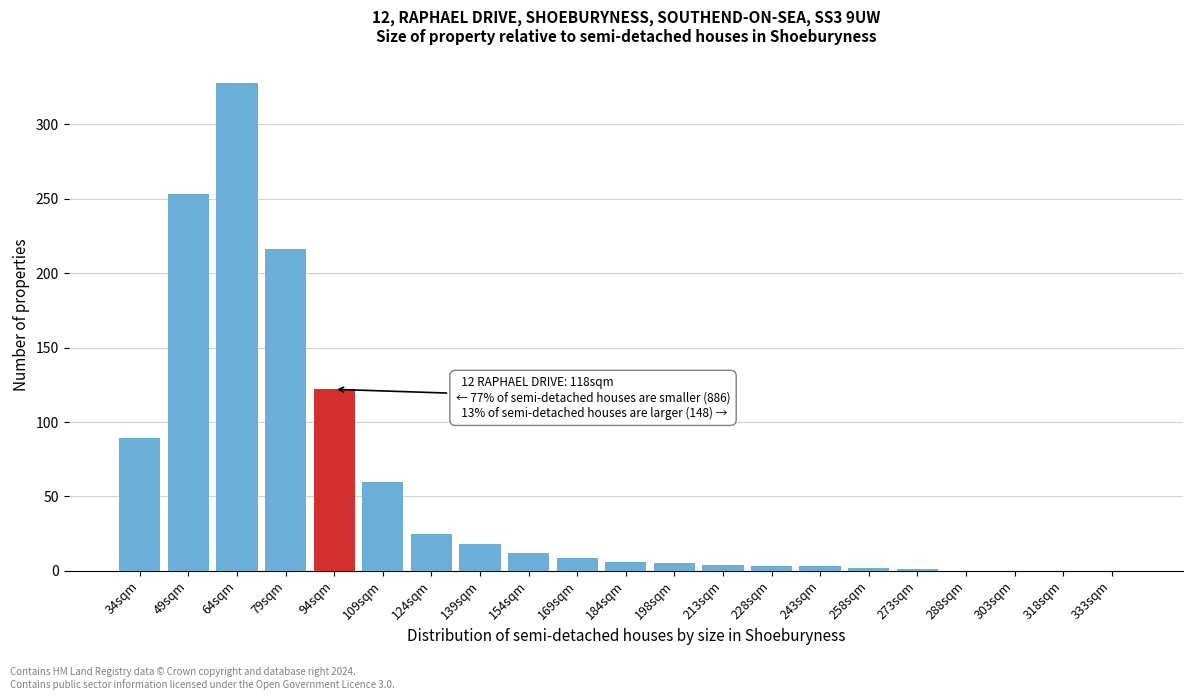

Is it true that the value at 288sqm is 0?

True